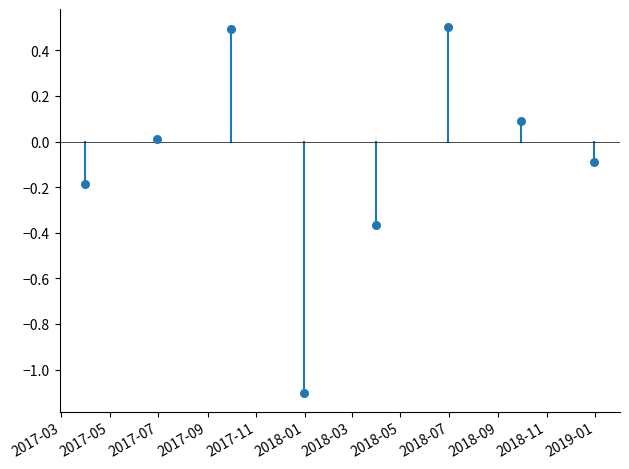

What is the average X value?

17575.8